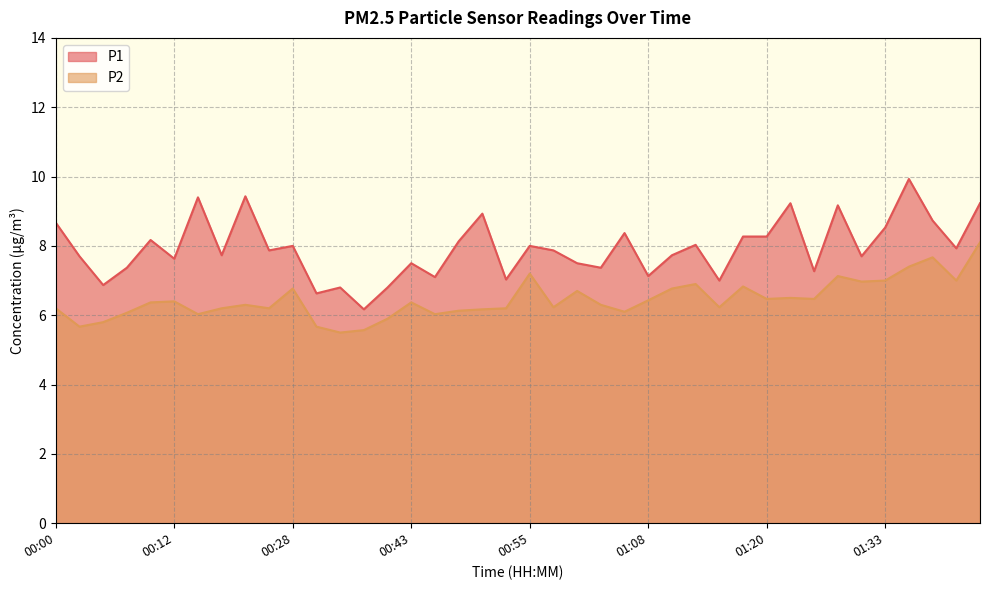

True or false: P1 has a value of 6.9 at 00:05.

True